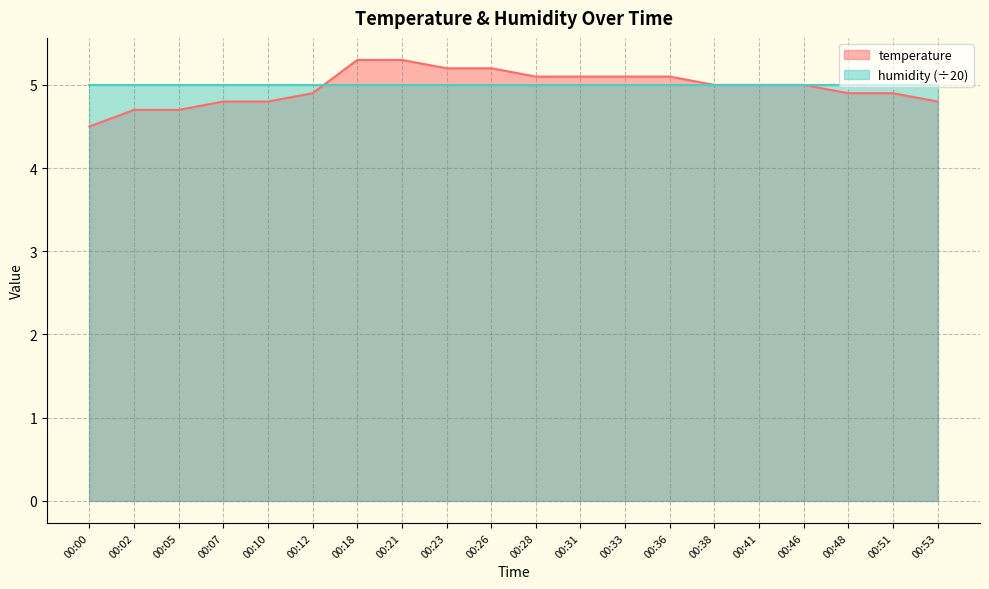

Reading left to right, what are all the values shown in this chart?

4.5	4.7	4.7	4.8	4.8	4.9	5.3	5.3	5.2	5.2	5.1	5.1	5.1	5.1	5.0	5.0	5.0	4.9	4.9	4.8